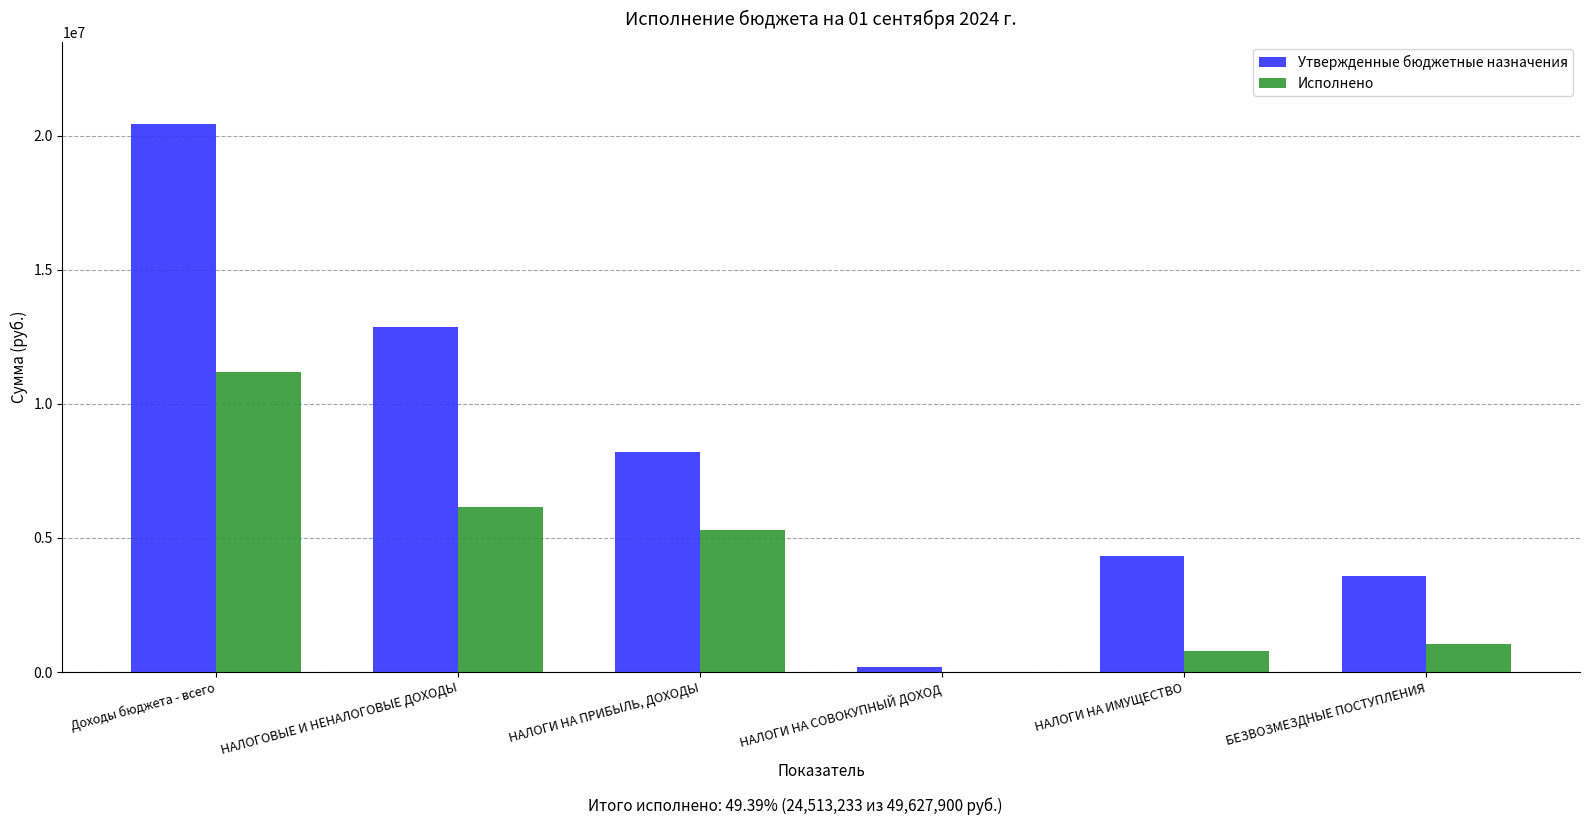

Where is Исполнено nearest to the value 5603596?

НАЛОГИ НА ПРИБЫЛЬ, ДОХОДЫ